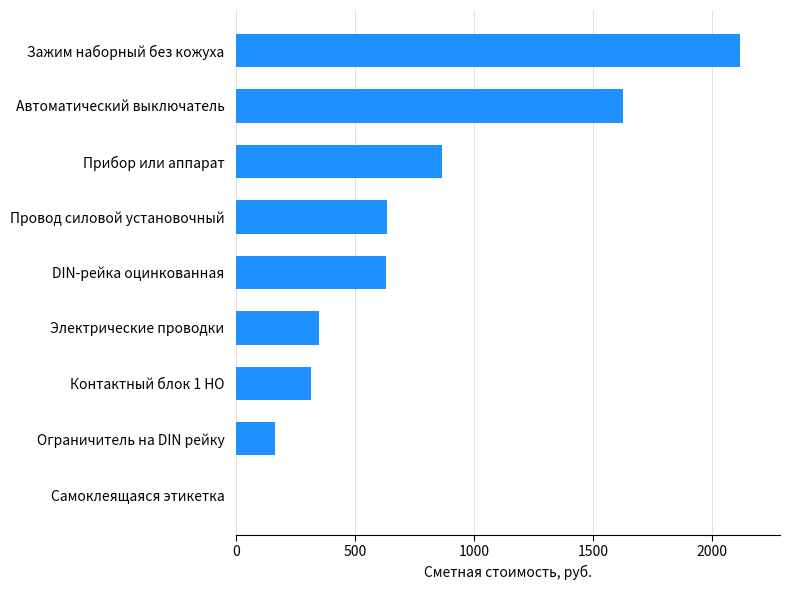

The chart shows a value of 630.5 at DIN-рейка оцинкованная. True or false?

True